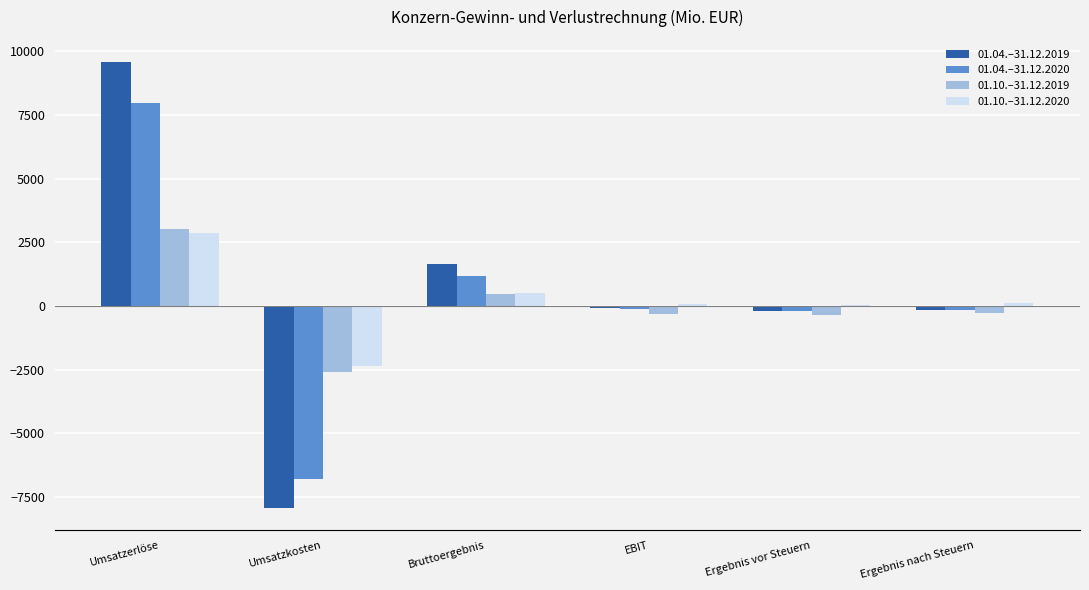

True or false: 01.10.–31.12.2020 has a value of -3654.9 at Umsatzkosten.

False